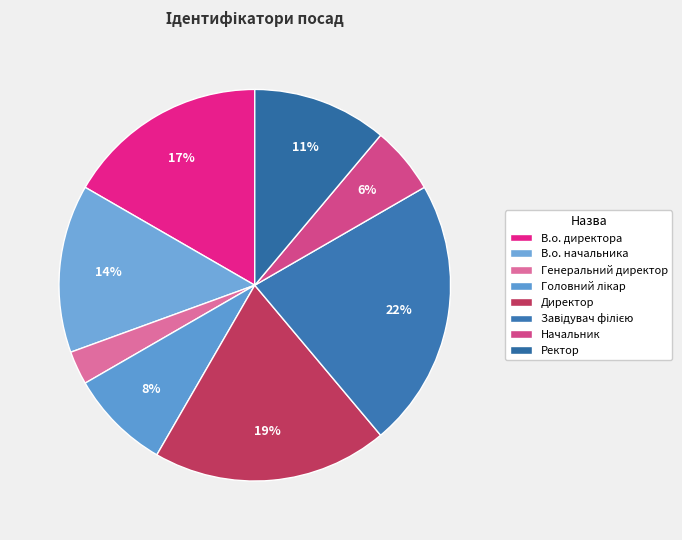

Rank the categories by value from lowest to highest.

Генеральний директор, Начальник, Головний лікар, Ректор, В.о. начальника, В.о. директора, Директор, Завідувач філією